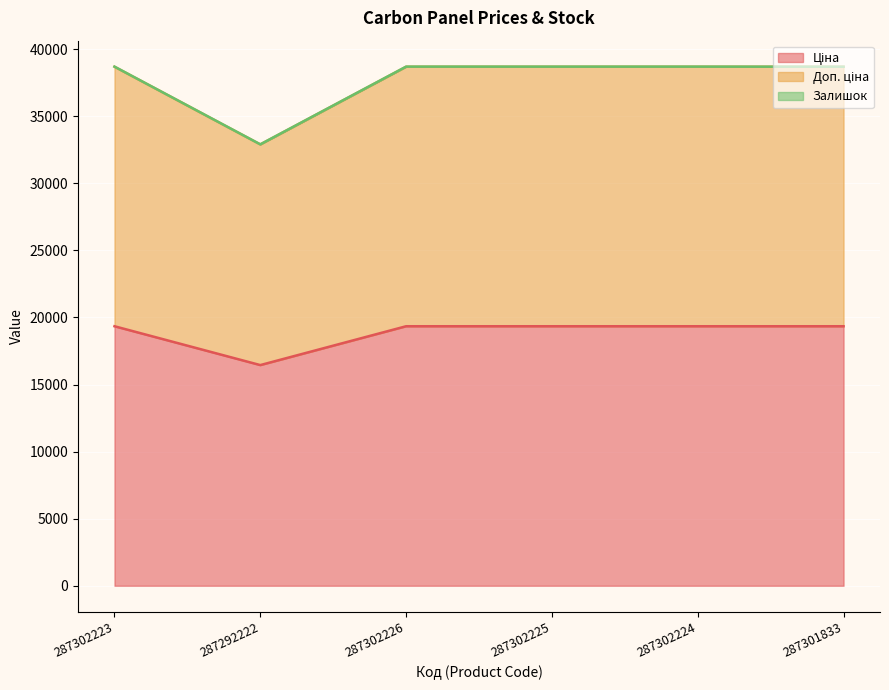

What position from the left is 287302226?

3